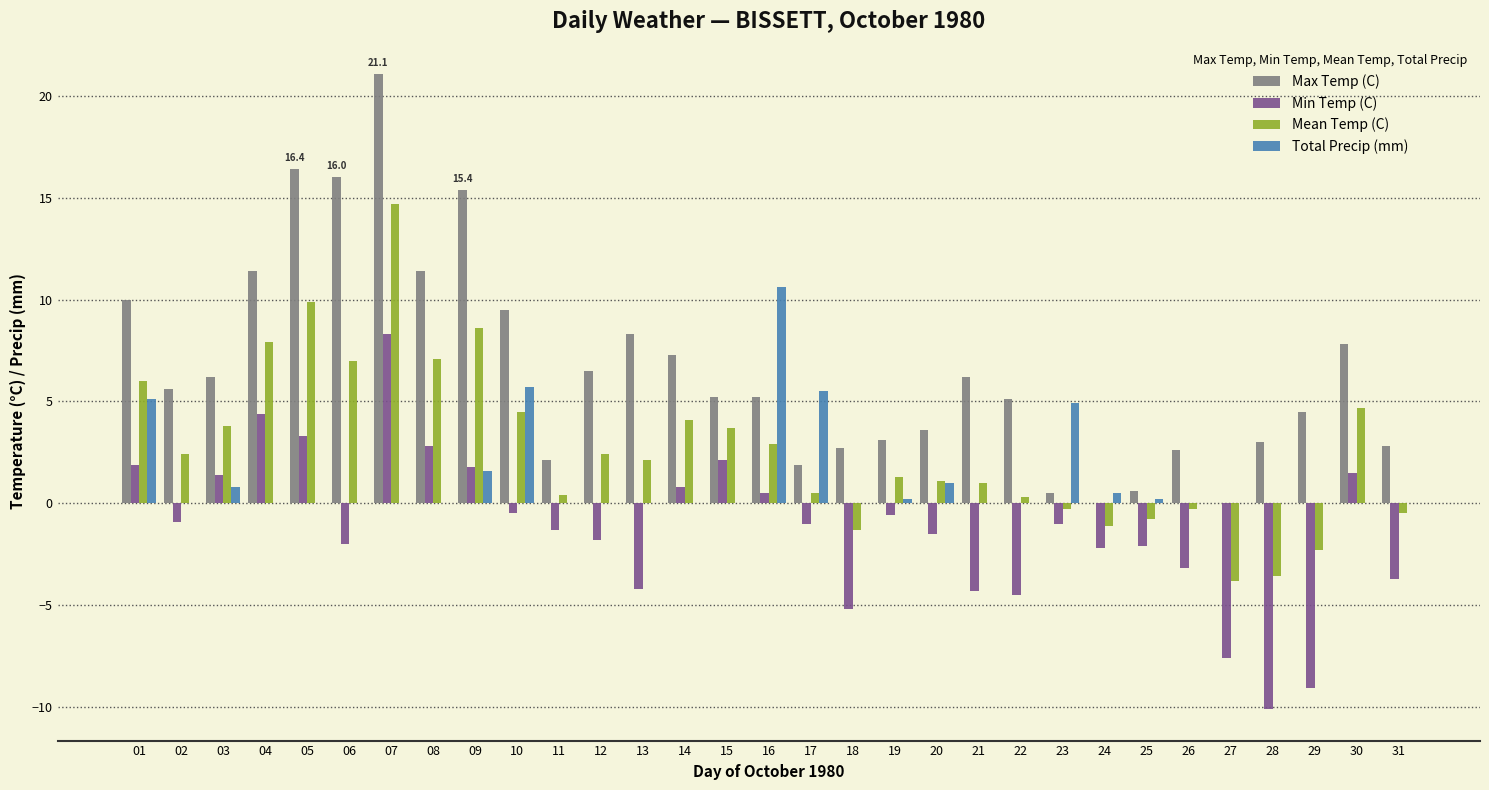

The value of Max Temp (C) at 30 is 7.8. True or false?

True